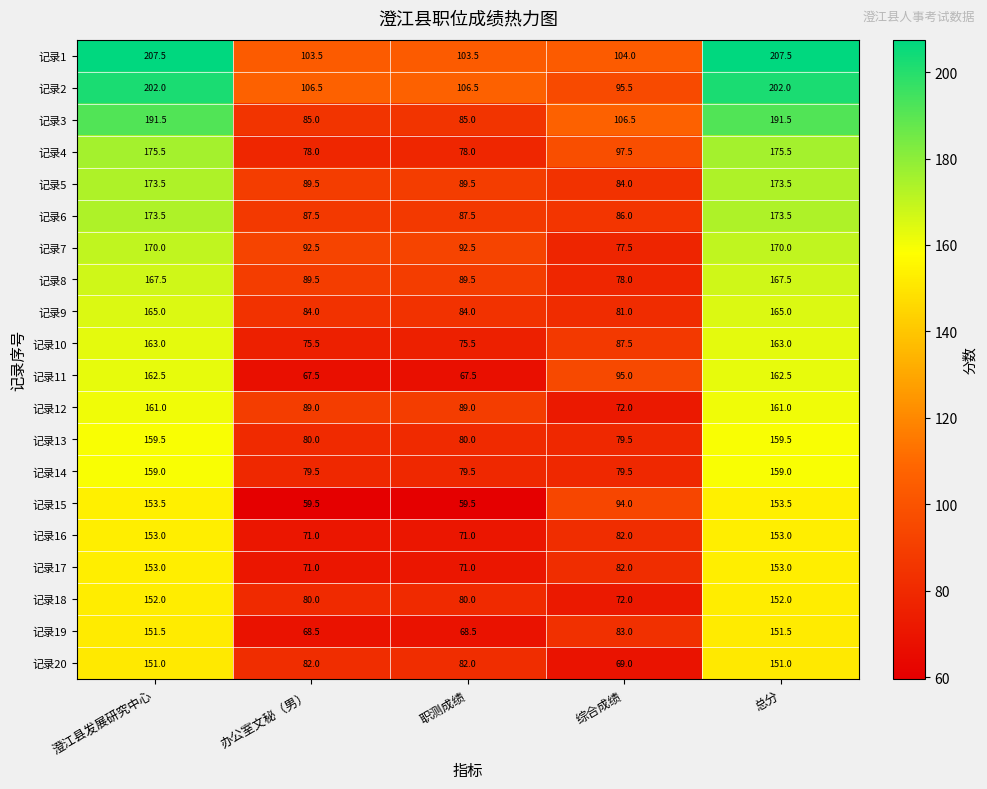

How many categories are shown in the chart?

5